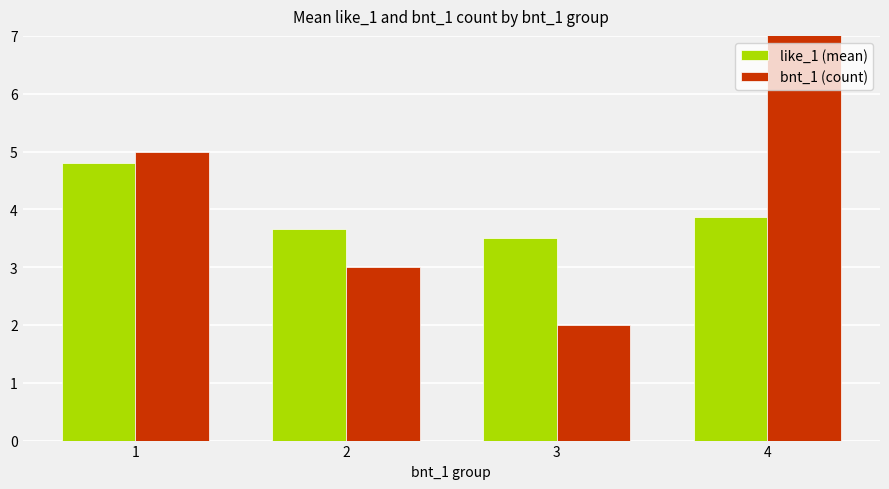

Which series has the largest total across all categories?

bnt_1 (count)